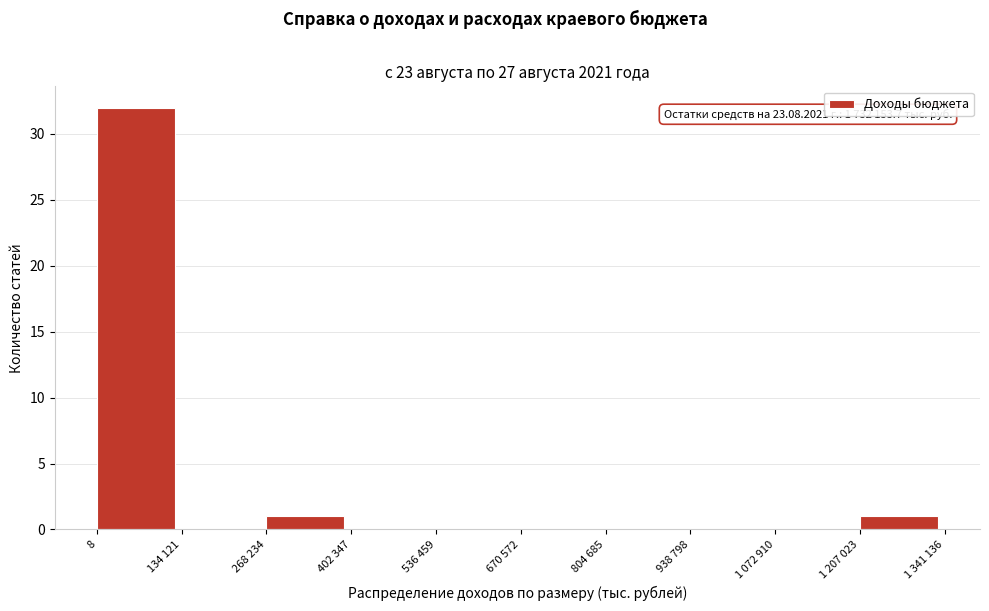

Reading left to right, list all the values displayed in this chart.

8=32	134 121=0	268 234=1	402 347=0	536 459=0	670 572=0	804 685=0	938 798=0	1 072 910=0	1 207 023=1